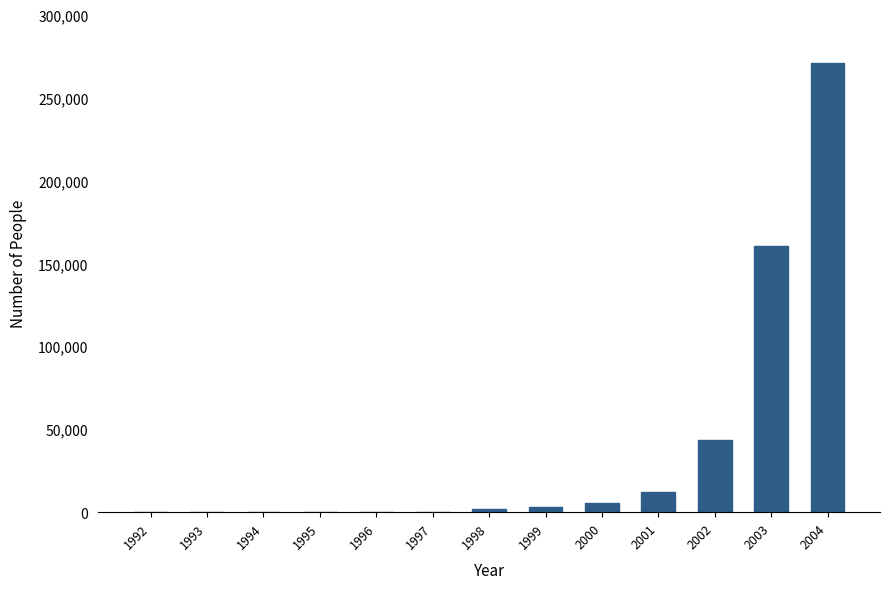

Is it true that the value at 1995 is 0?

True